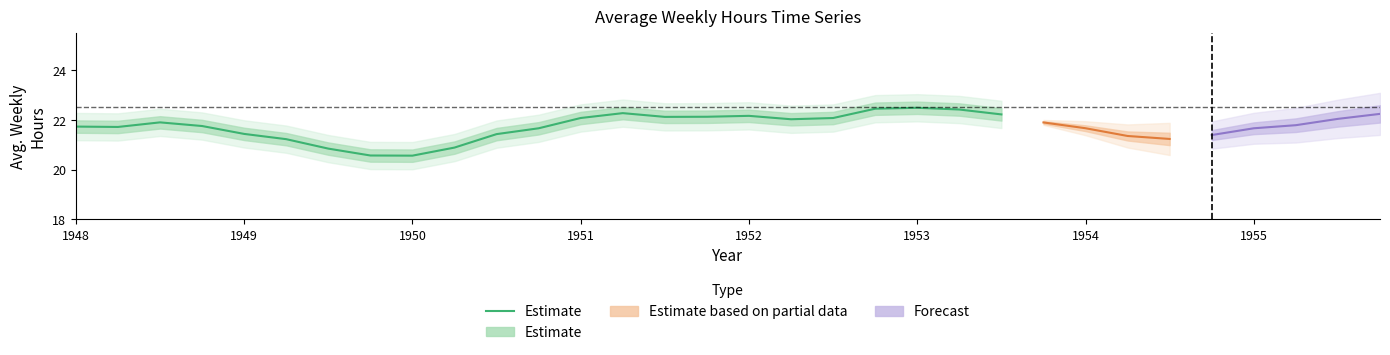

What position from the left is 1950?

3